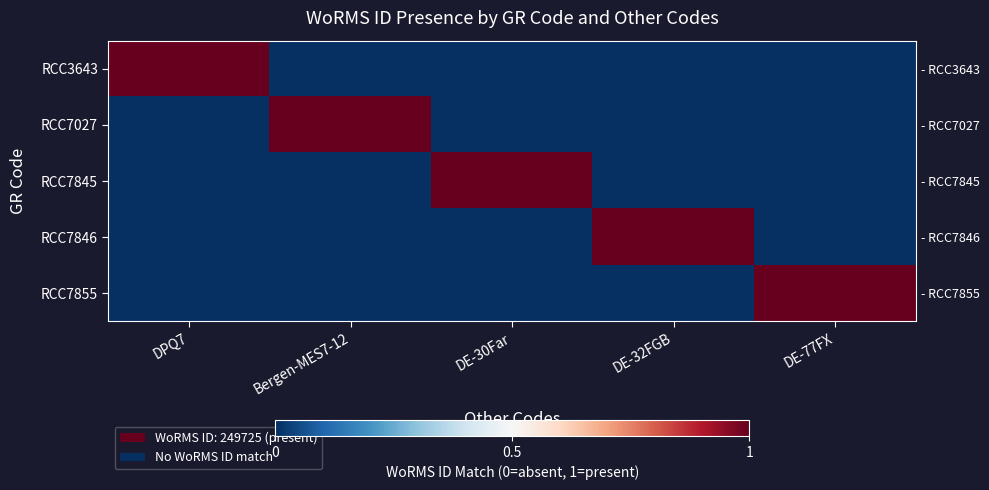

At which label is RCC7855 closest to 0?

DPQ7